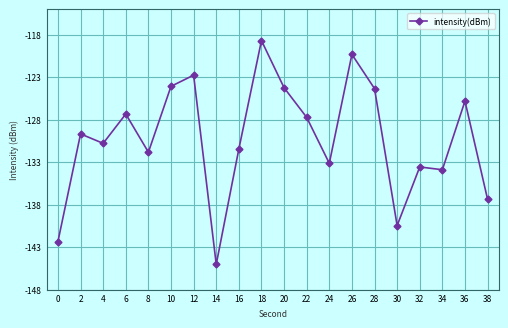

How many lines are shown in the chart?

1